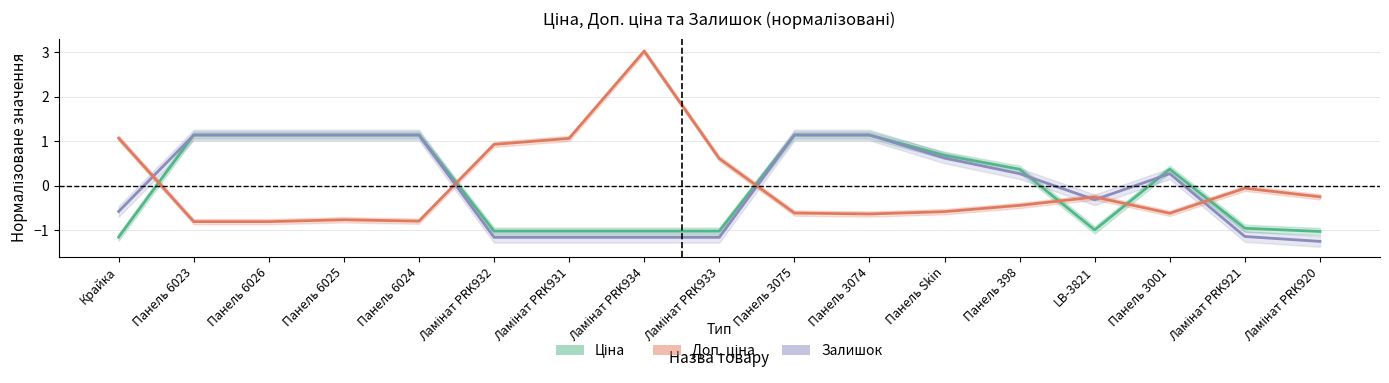

How many data points does each series have?

17